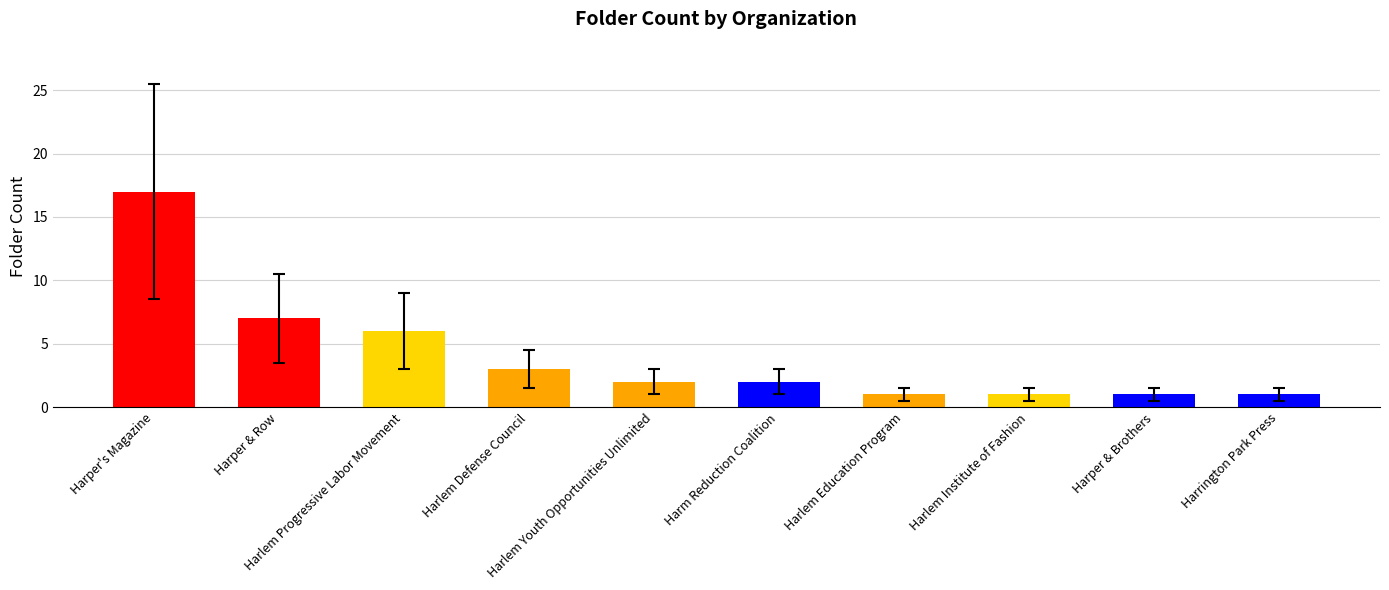

Reading right to left, list all the values displayed in this chart.

Harrington Park Press=1	Harper & Brothers=1	Harlem Institute of Fashion=1	Harlem Education Program=1	Harm Reduction Coalition=2	Harlem Youth Opportunities Unlimited=2	Harlem Defense Council=3	Harlem Progressive Labor Movement=6	Harper & Row=7	Harper's Magazine=17